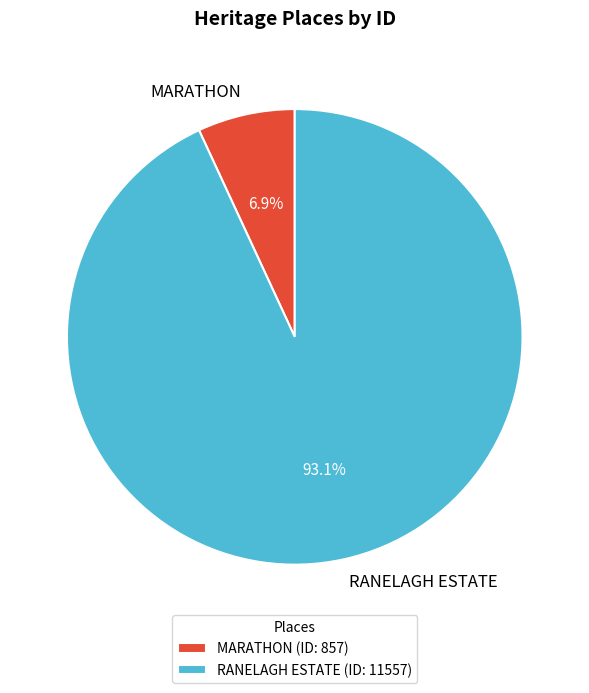

Which has a higher value, MARATHON or RANELAGH ESTATE?

RANELAGH ESTATE